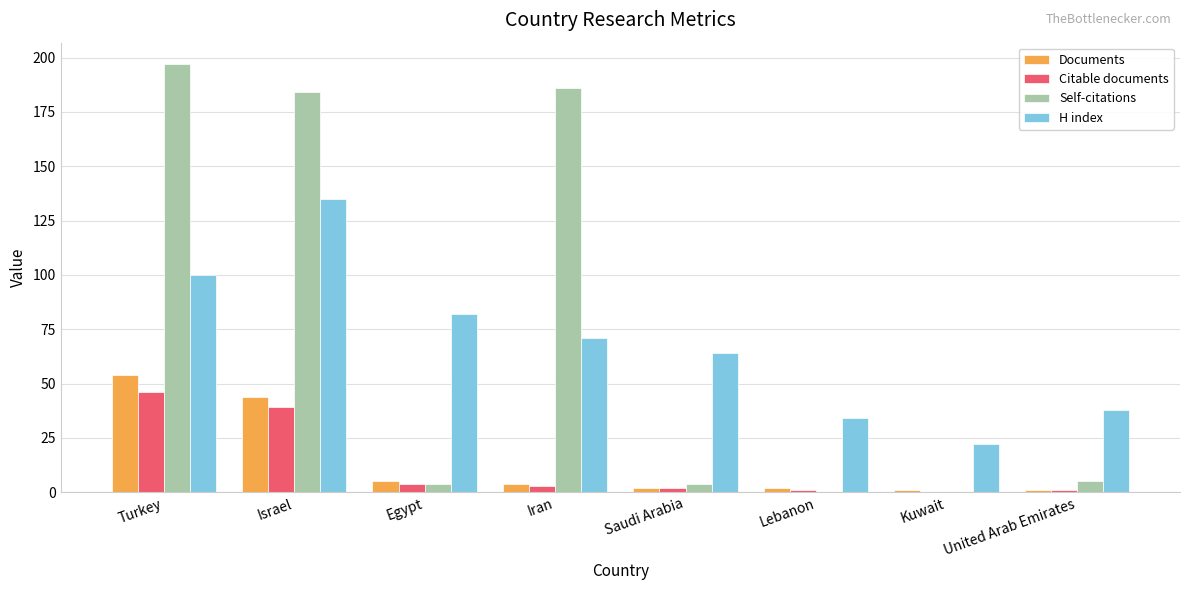

Reading right to left, transcribe all the data shown in this chart.

Documents: 1	1	2	2	4	5	44	54
Citable documents: 1	0	1	2	3	4	39	46
Self-citations: 5	0	0	4	186	4	184	197
H index: 38	22	34	64	71	82	135	100